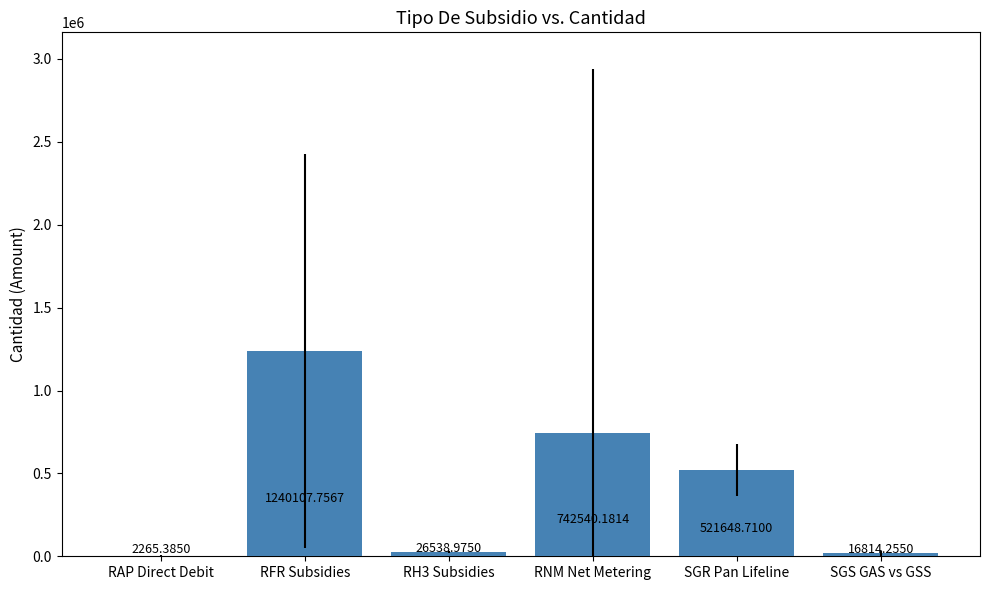

Where is the data nearest to the value 621186?

SGR Pan Lifeline